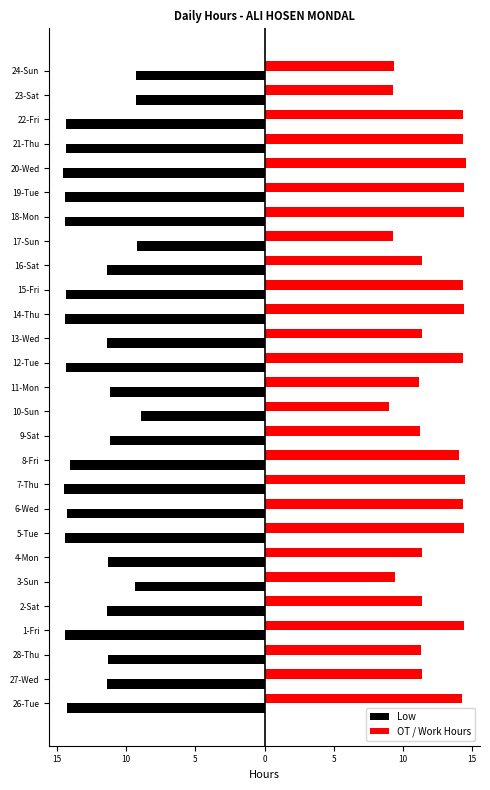

What are all the series names shown in the legend?

Low, OT / Work Hours